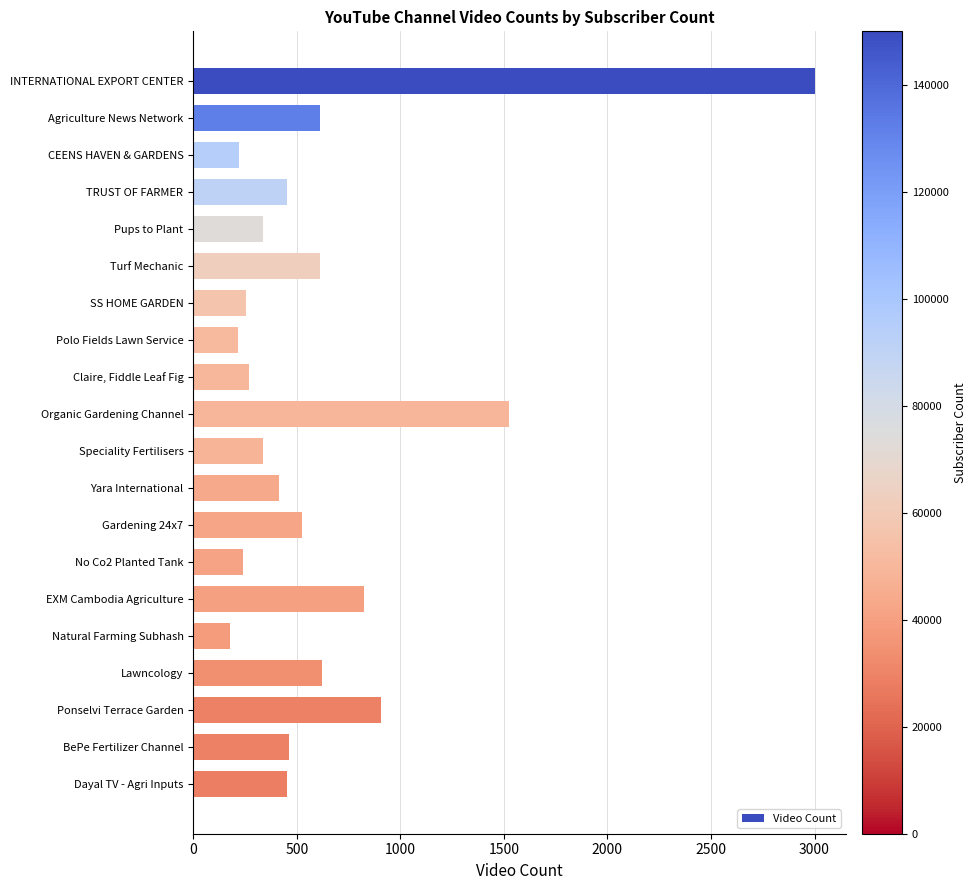

What is the value of the 7th bar from the top?

256